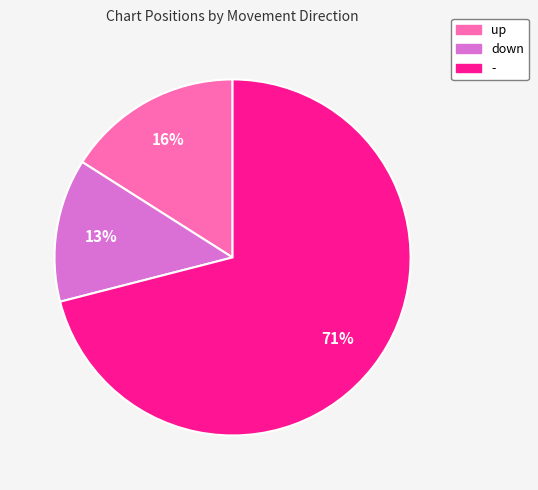

How many slices are in this pie chart?

3